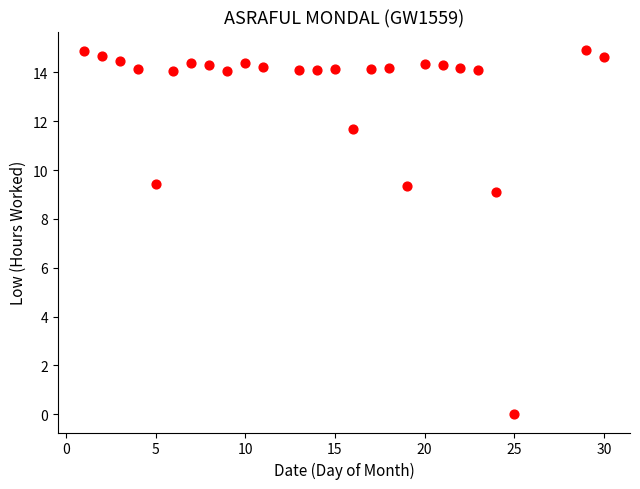

What Y value in the scatter plot is closest to 7?

9.1